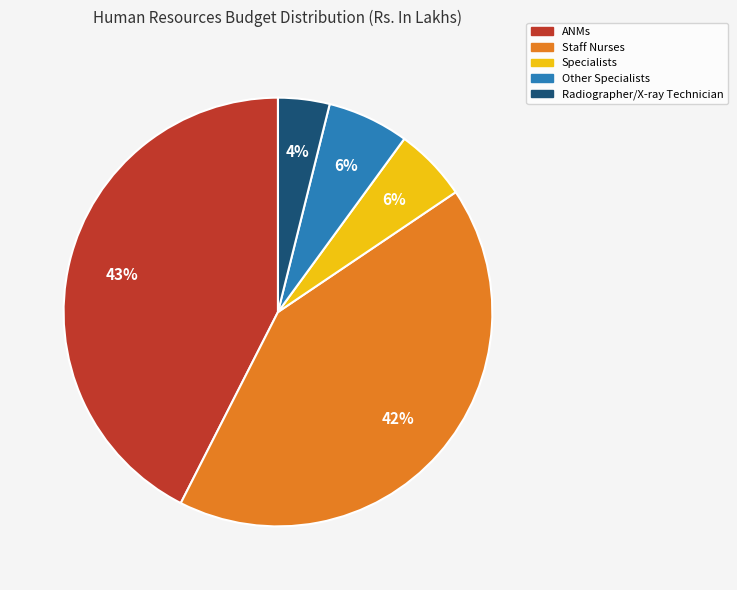

Which slice is the smallest?

Radiographer/X-ray Technician